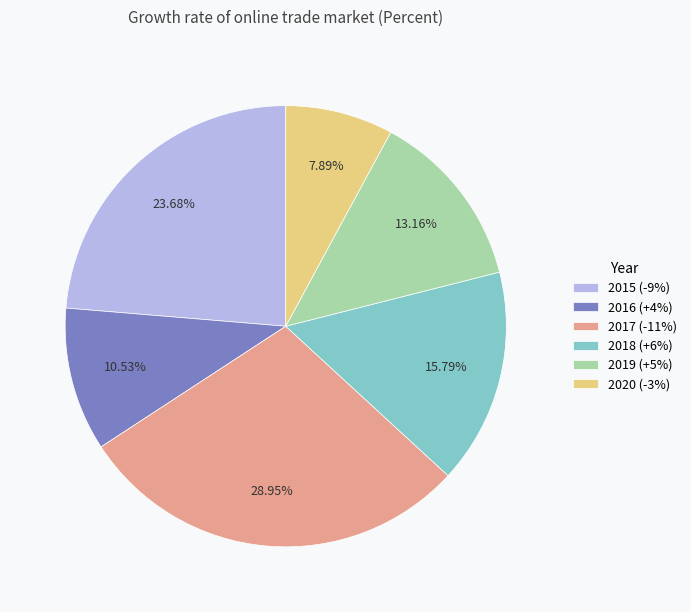

True or false: 2015 accounts for 32% of the total.

False